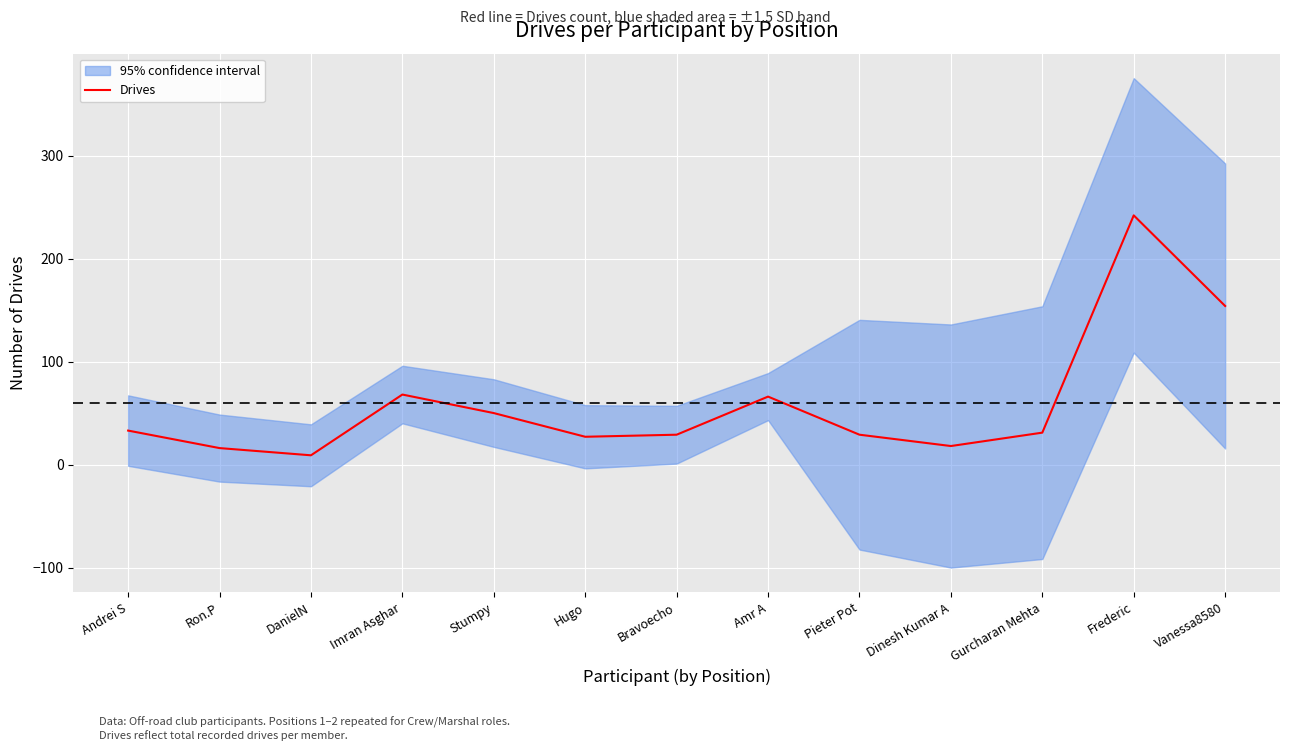

How many lines are shown in the chart?

1